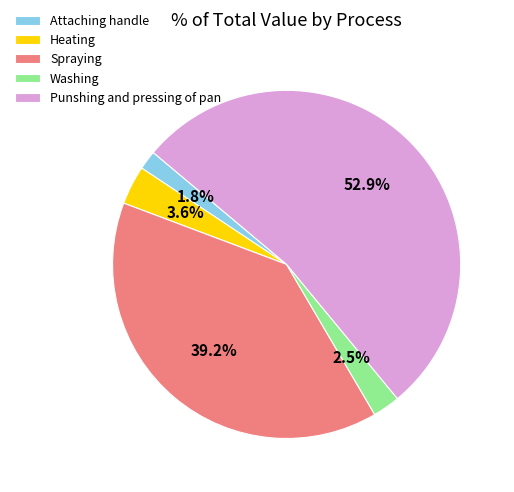

Combined, what portion of the pie is Punshing and pressing of pan and Spraying?

92.1%